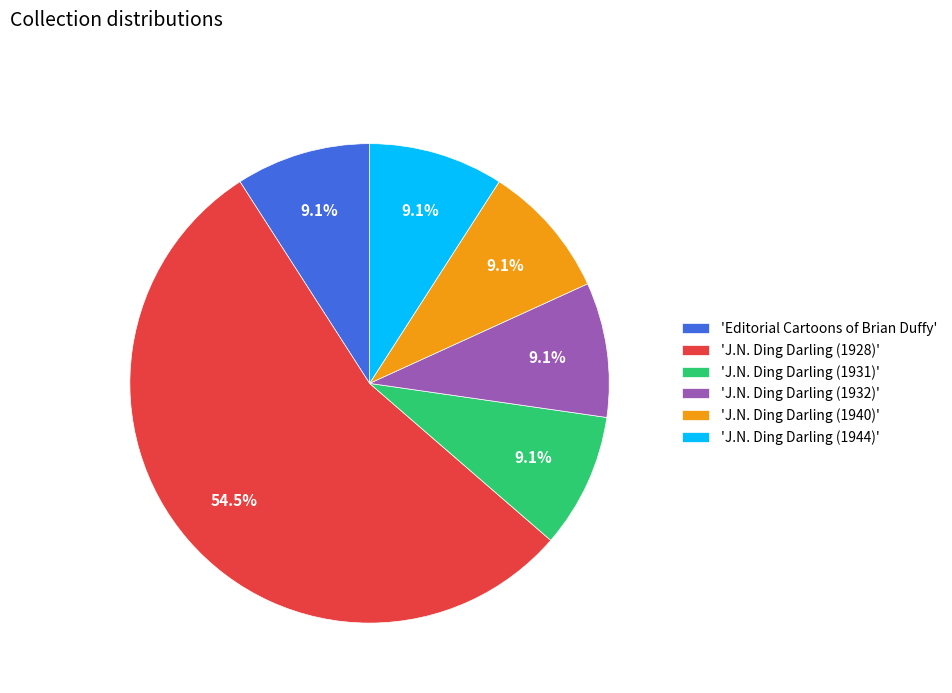

What is the ratio of the value at 'J.N. Ding Darling (1931)' to the value at 'J.N. Ding Darling (1932)'?

1.0